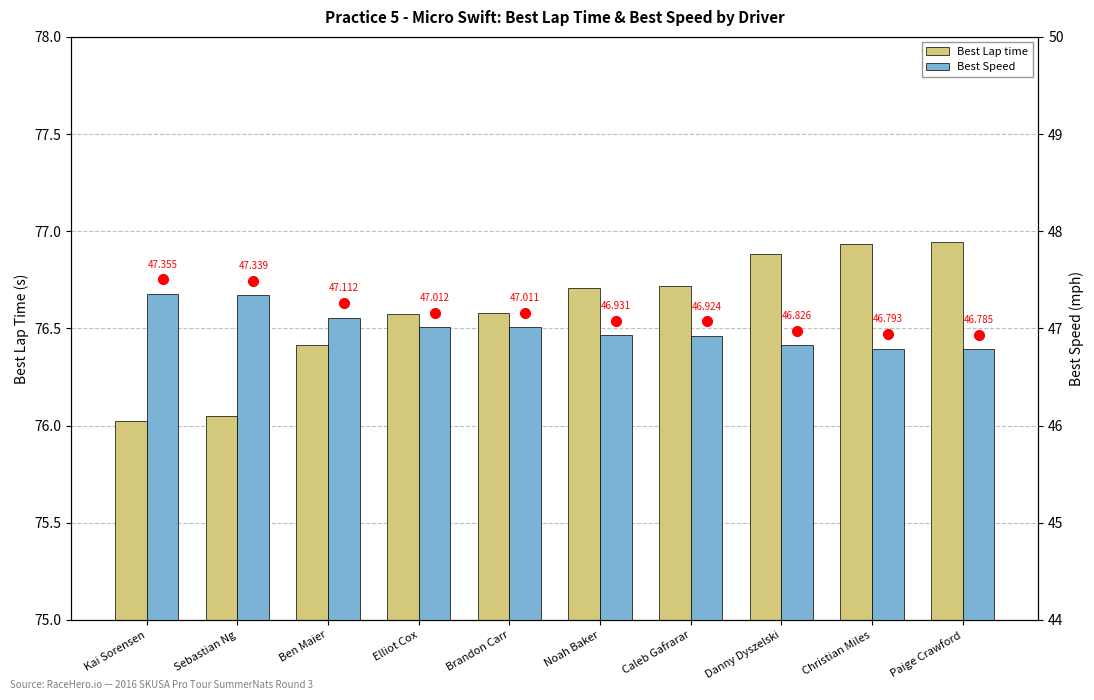

What is the difference between the Best Lap time values at Ben Maier and Brandon Carr?

0.2